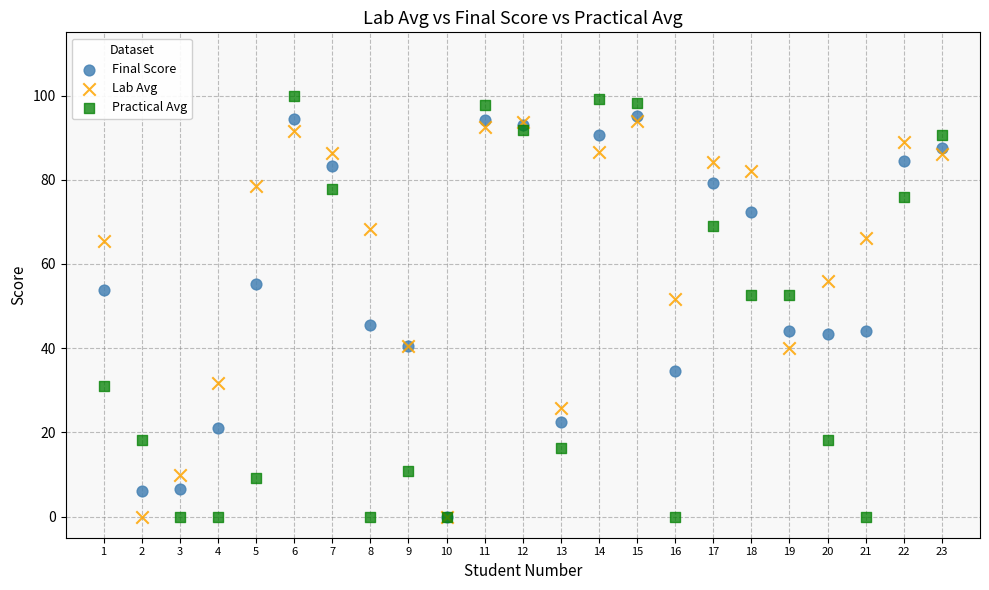

In the Final Score series, what Y value is closest to 47?

45.5